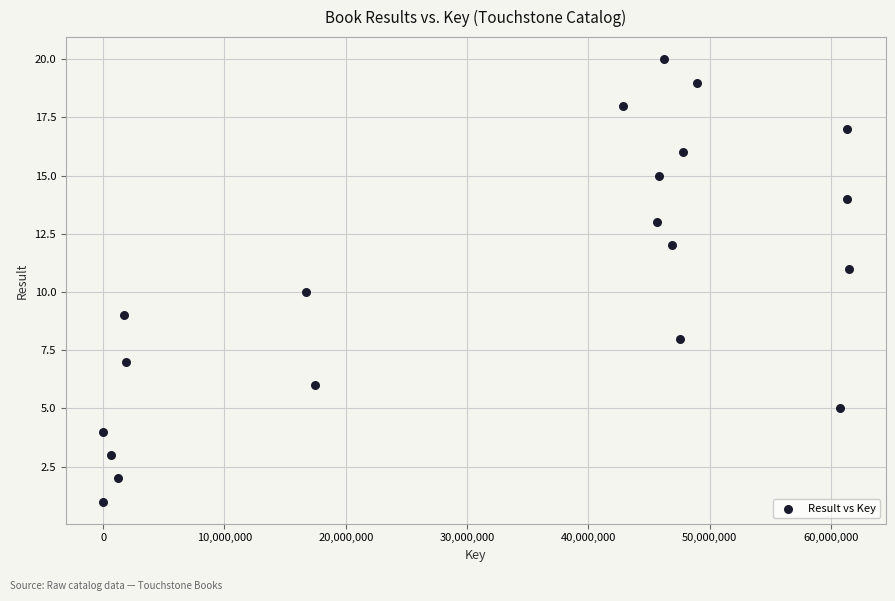

What is the range of X values (max minus min)?

61462005